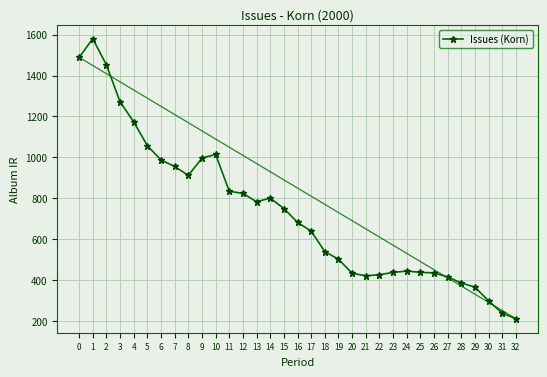

What is the difference between the second highest and second lowest values?

1250.2